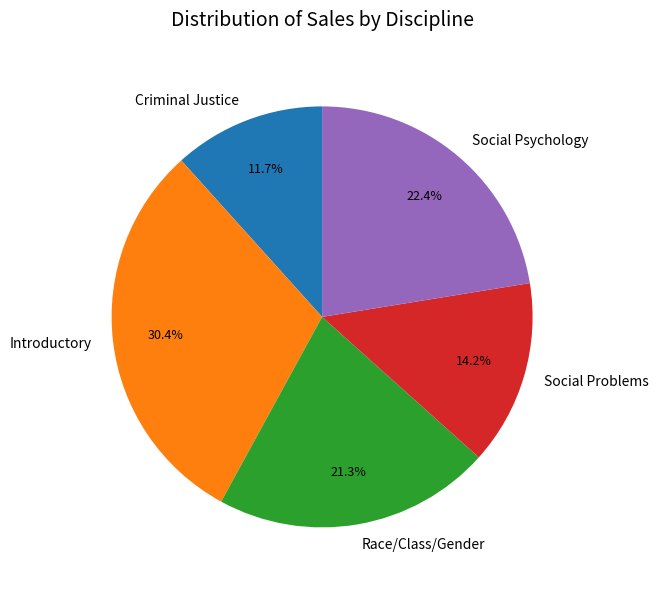

To the nearest percent, what is the average slice percentage?

20%